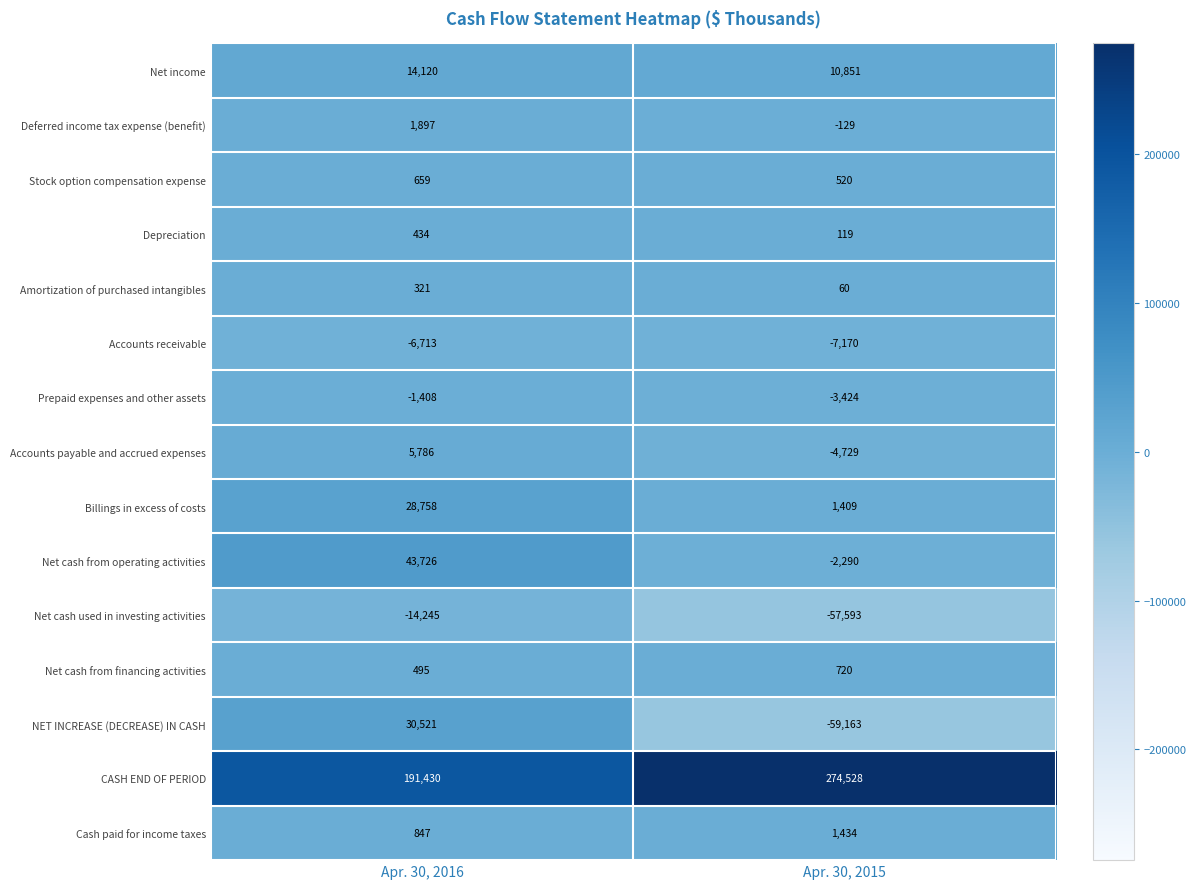

Which label corresponds to the smallest value in the chart?

Apr. 30, 2015